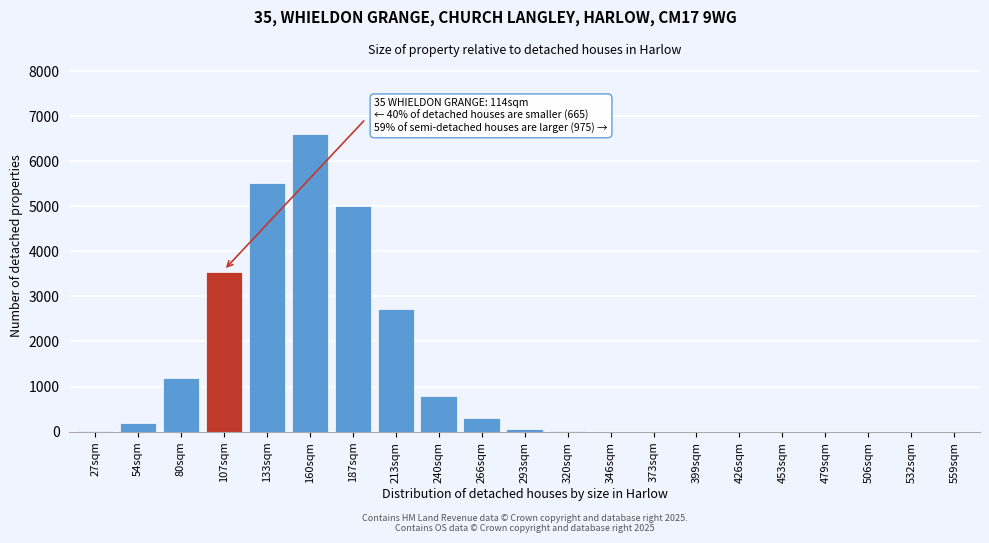

Which category has the highest value across all series?

160sqm